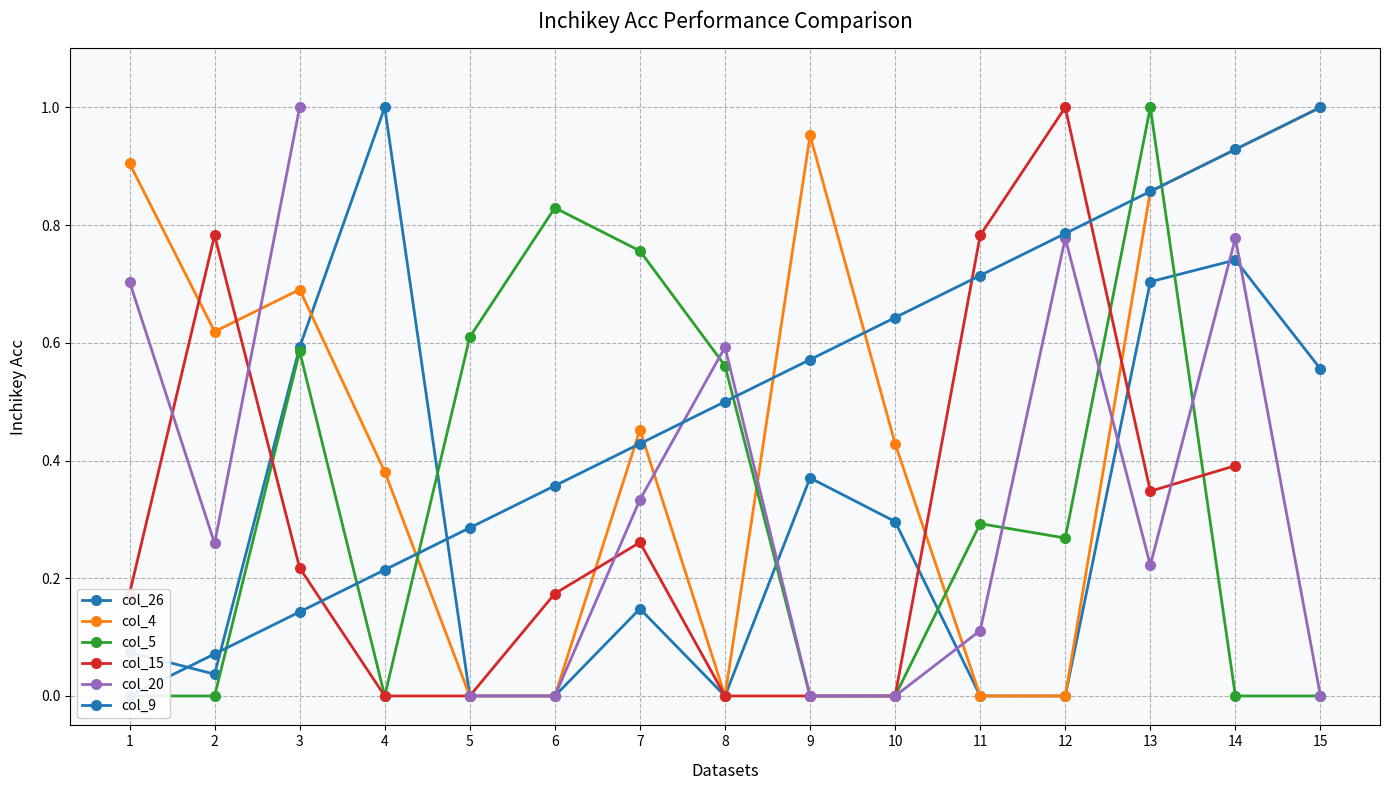

Is it true that col_9 equals 0.8 at 12?

True